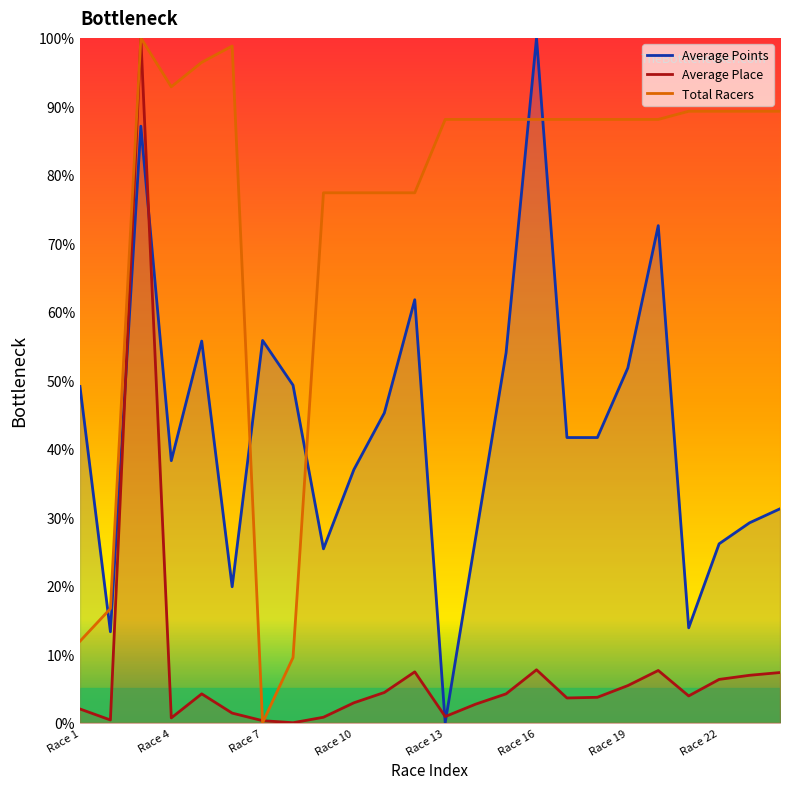

List the series in order of their overall mean, highest first.

Total Racers, Average Points, Average Place